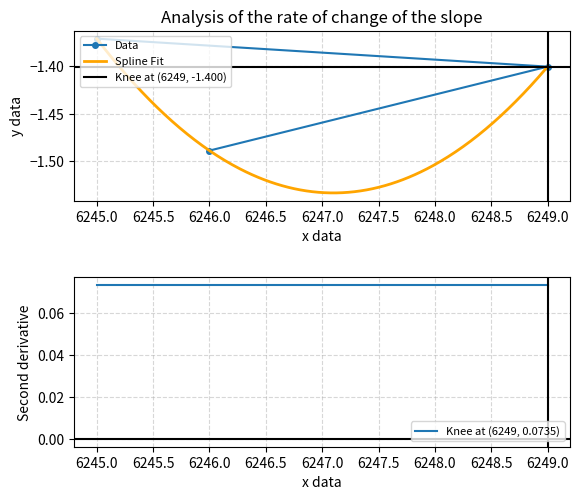

What is the difference between the maximum and minimum values?

0.1